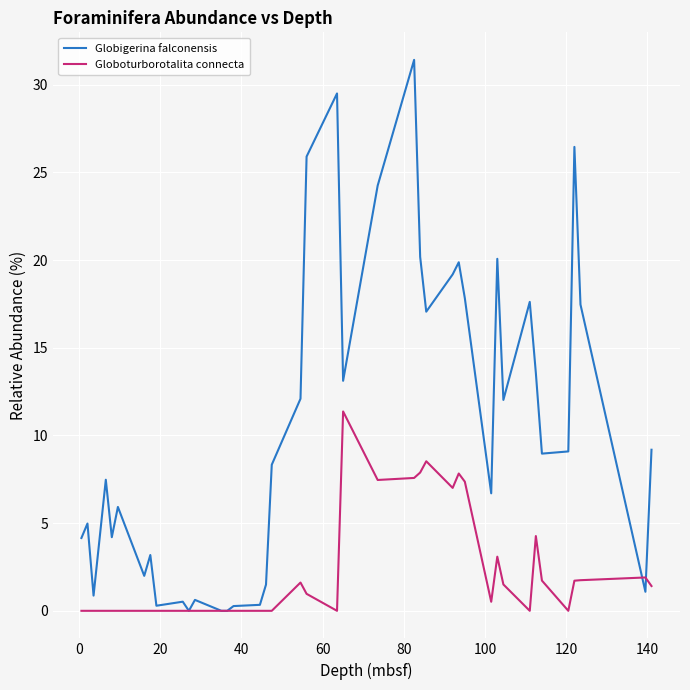

Which series has the largest total across all categories?

Globigerina falconensis